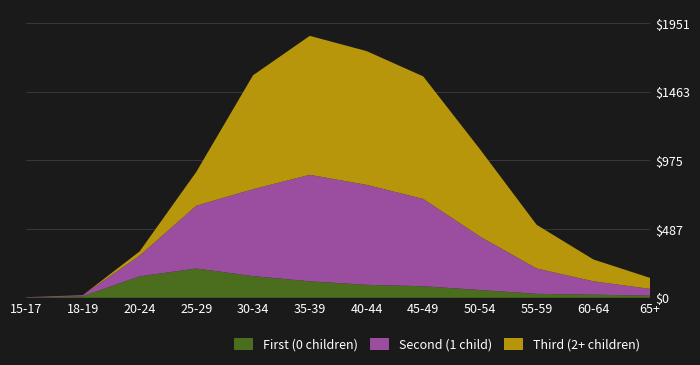

Reading right to left, what are all the values shown in this chart?

First (0 children): 15	22	28	55	82	92	117	154	208	152	11	1
Second (1 child): 48	95	180	380	620	710	756	617	446	147	8	2
Third (2+ children): 78	155	310	620	870	950	987	809	240	30	0	1